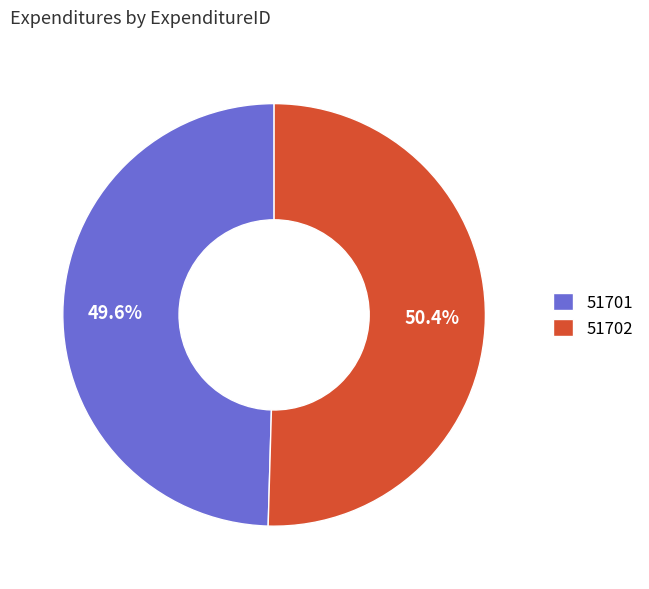

Which slice is the largest?

51702